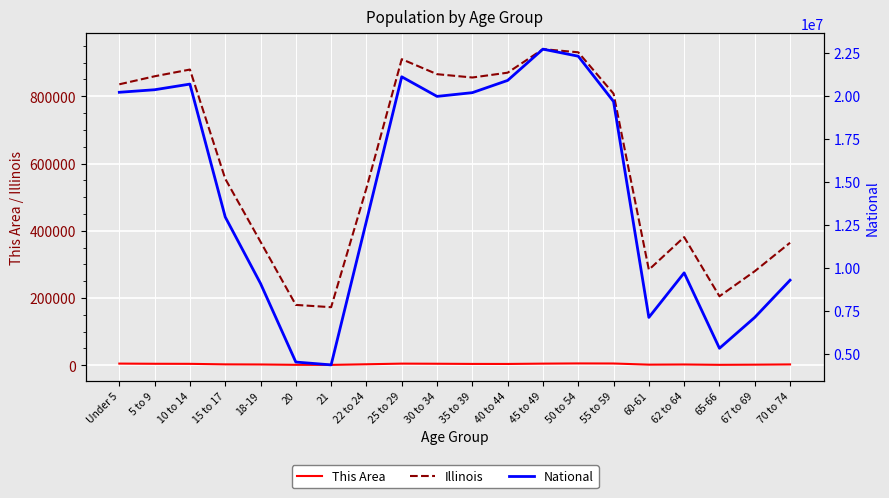

How many data points in Illinois are less than 807778?

10